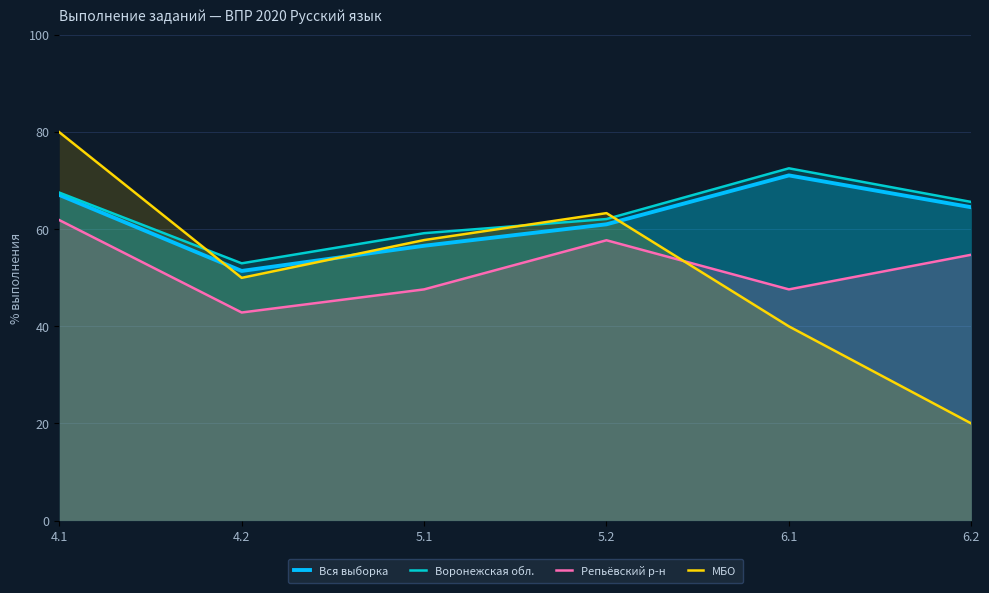

Read the Репьёвский р-н value at 5.1.

47.6